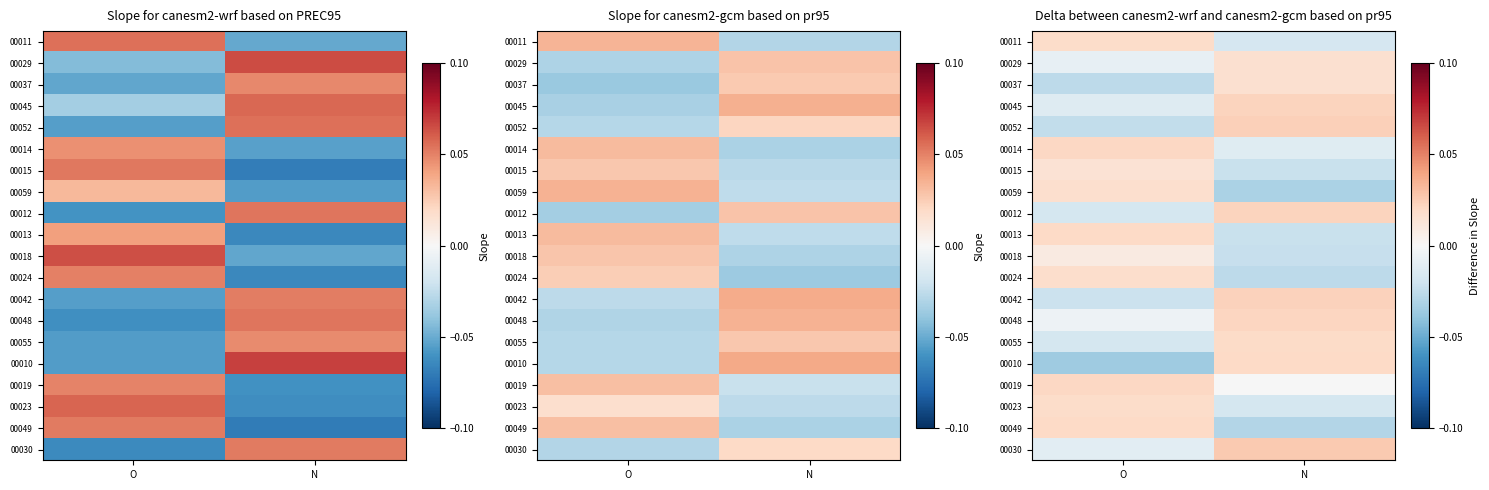

At which label is 00011 closest to 0?

N